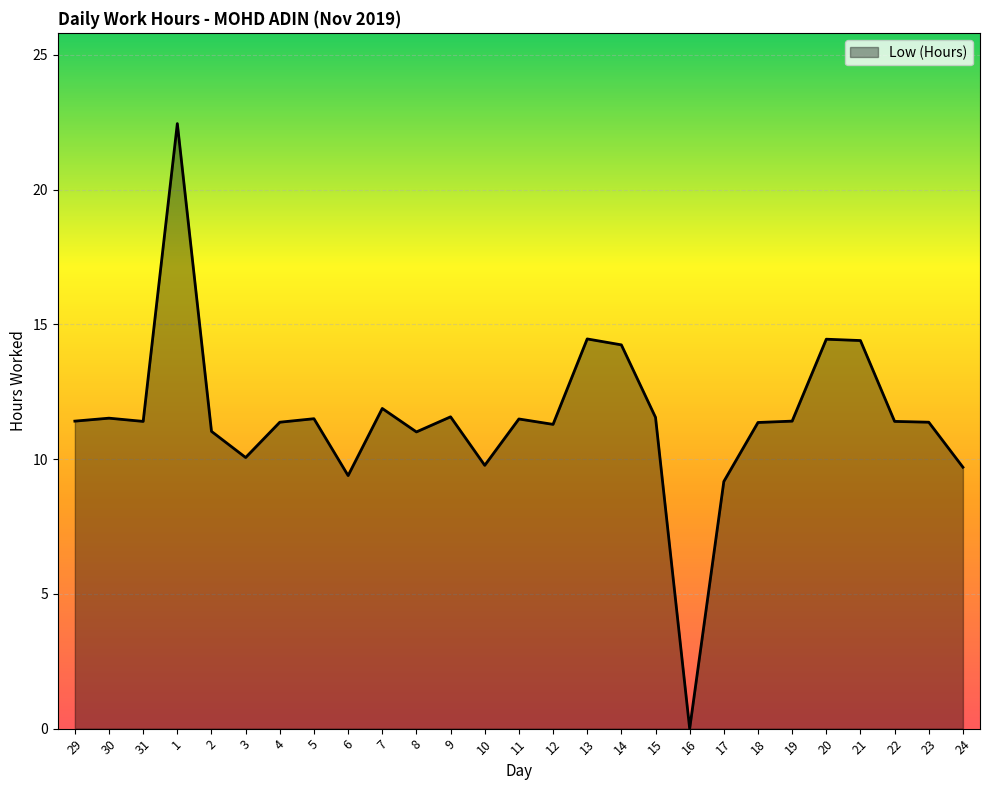

What value does the data have at 22?

11.4